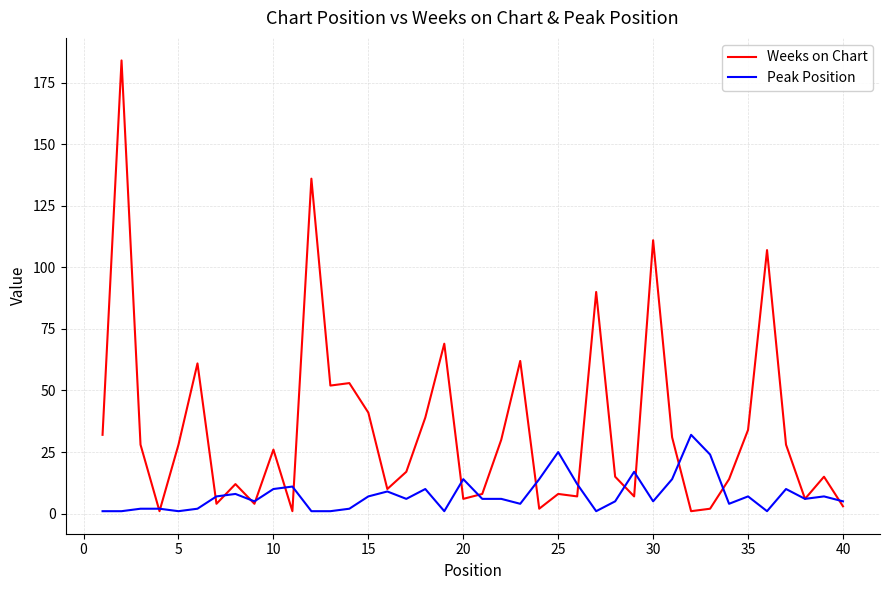

How many values in the Weeks on Chart series are below 26?

20